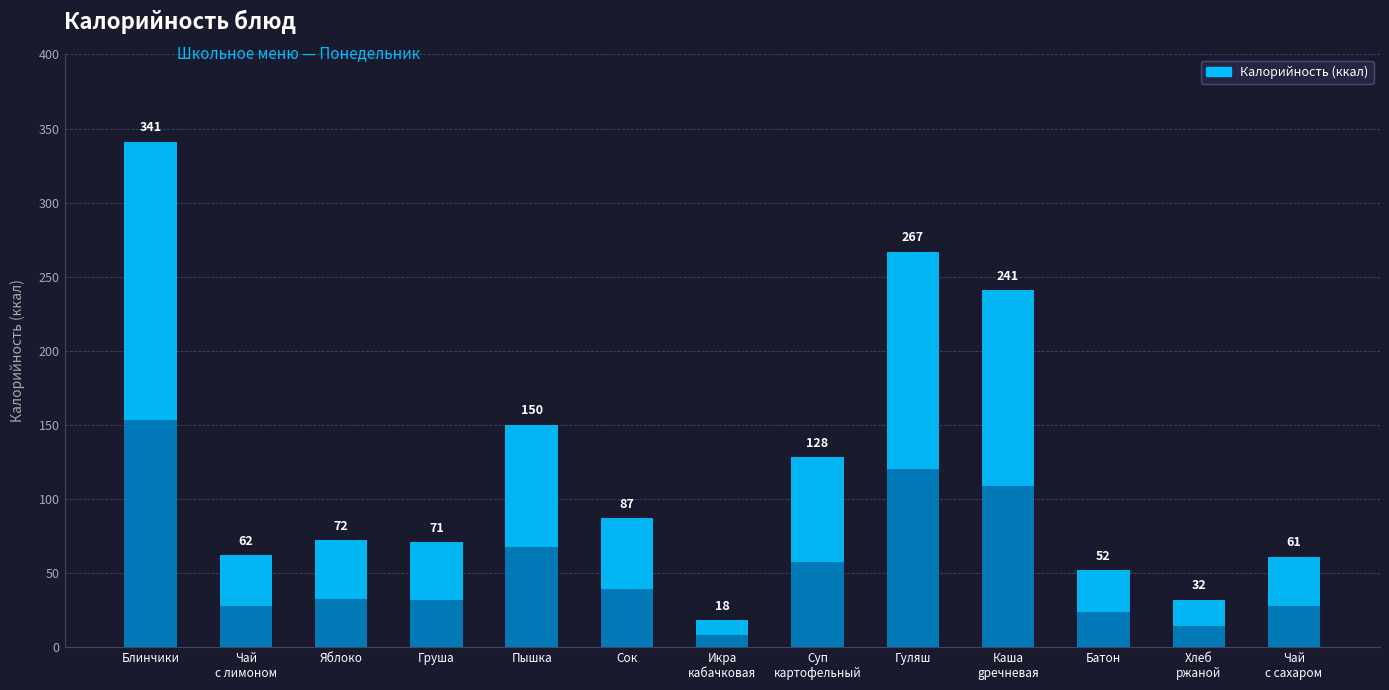

What is the difference between the second highest and second lowest values?

235